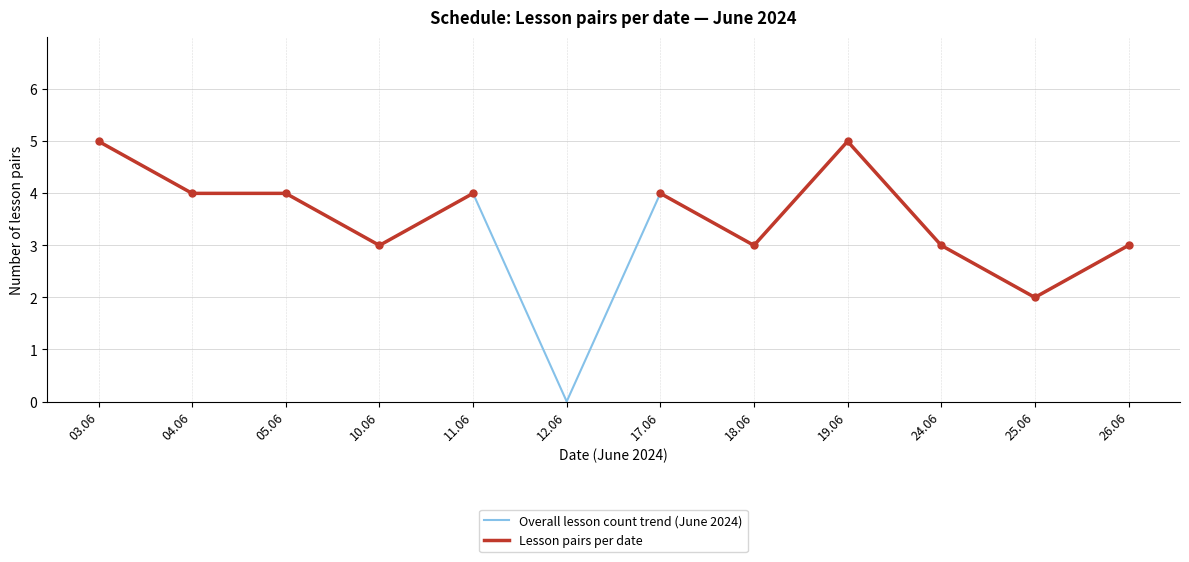

Is the value of Lesson pairs per date at 12.06 greater than the value of Overall lesson count trend (June 2024) at 04.06?

No